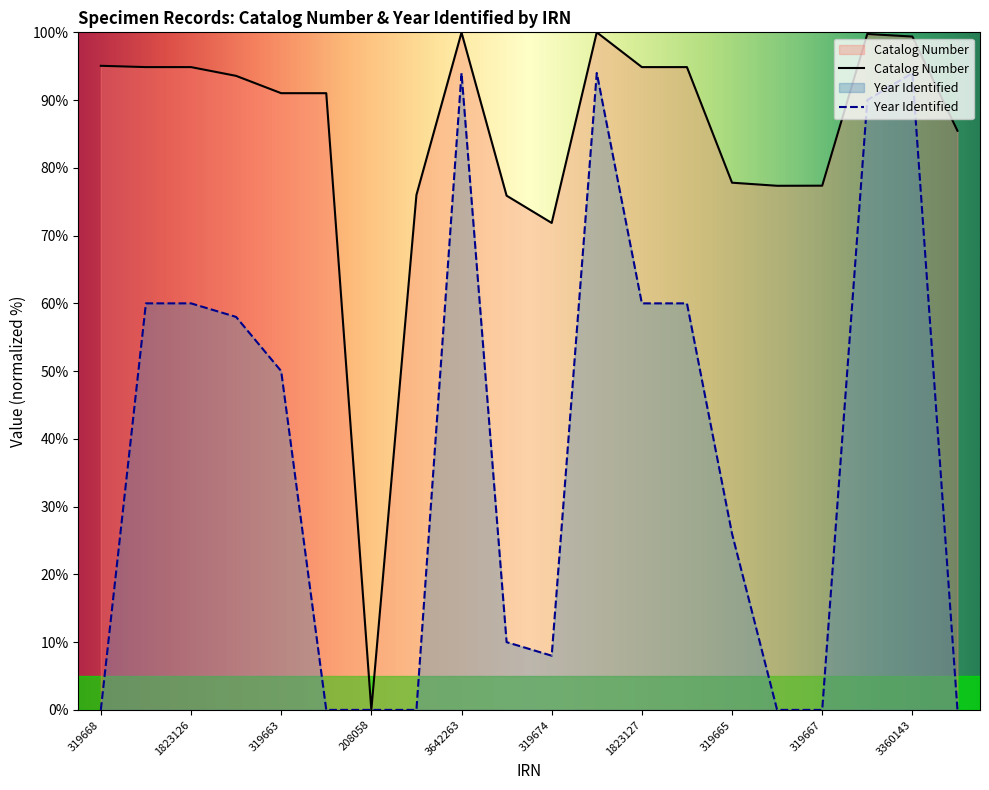

What is the difference between the second highest and second lowest values?

28.1